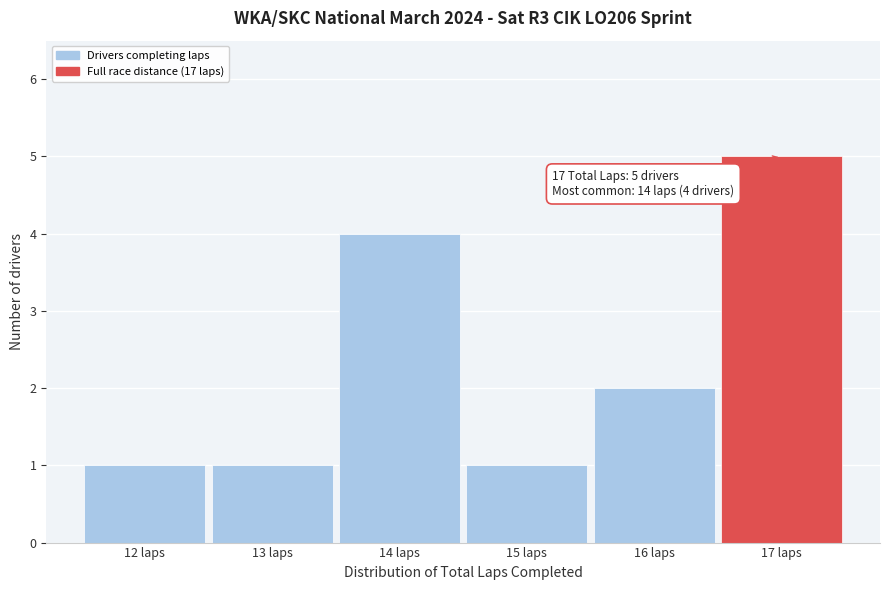

Over which range of the x-axis is the bar tallest?

16.5 to 17.5